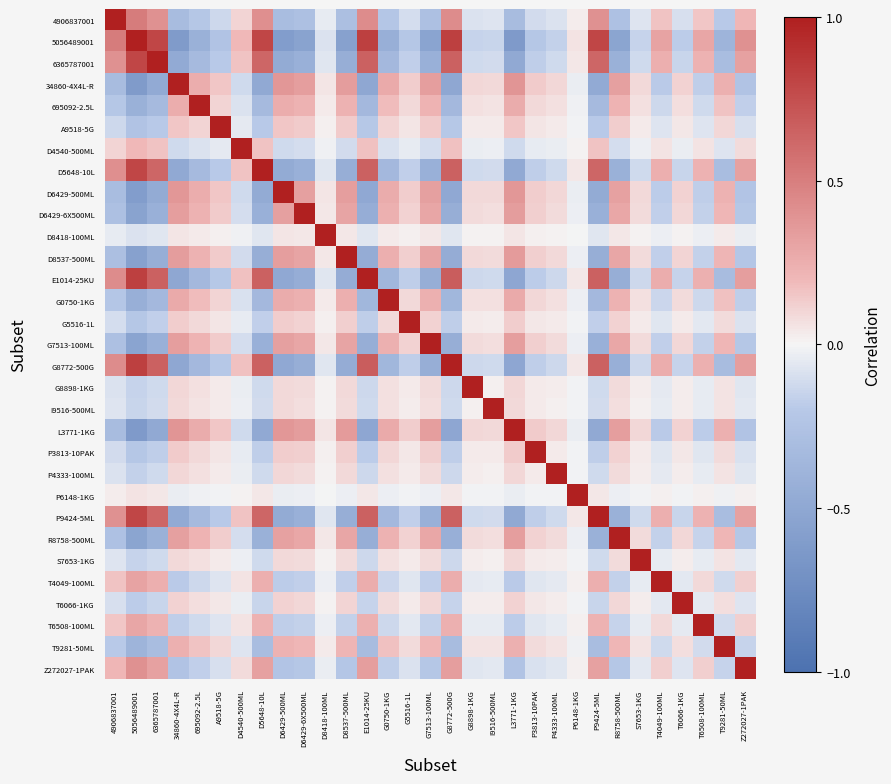

At how many categories does at least one series exceed 0?

31